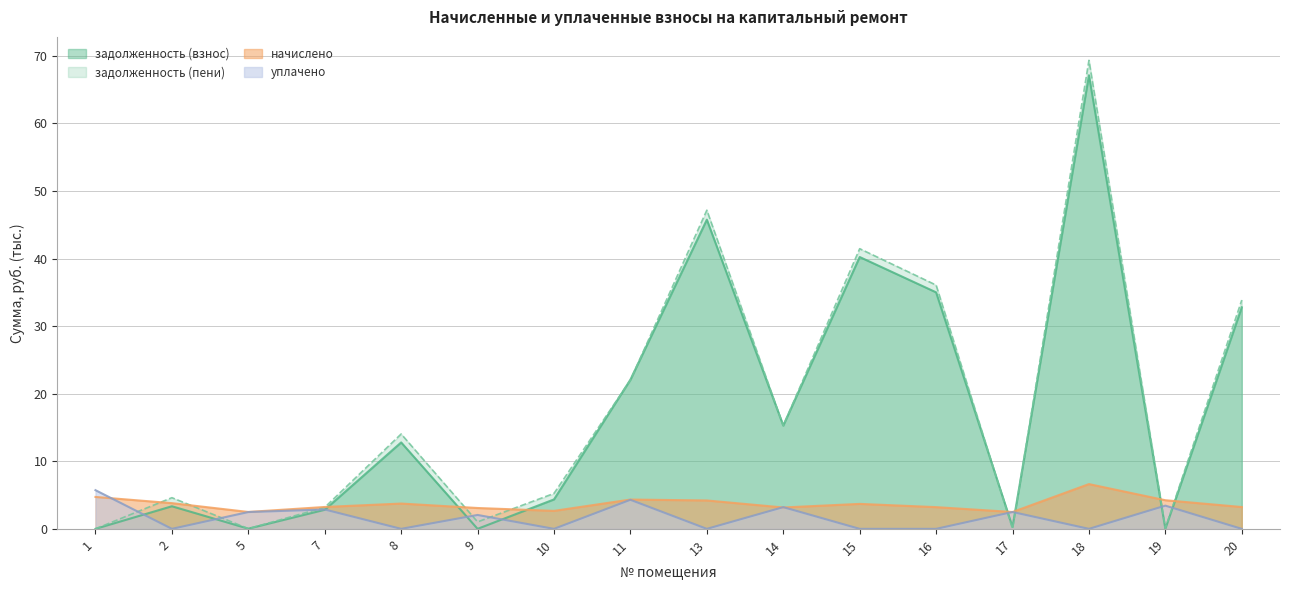

How many values in the уплачено series exceed 2?

8